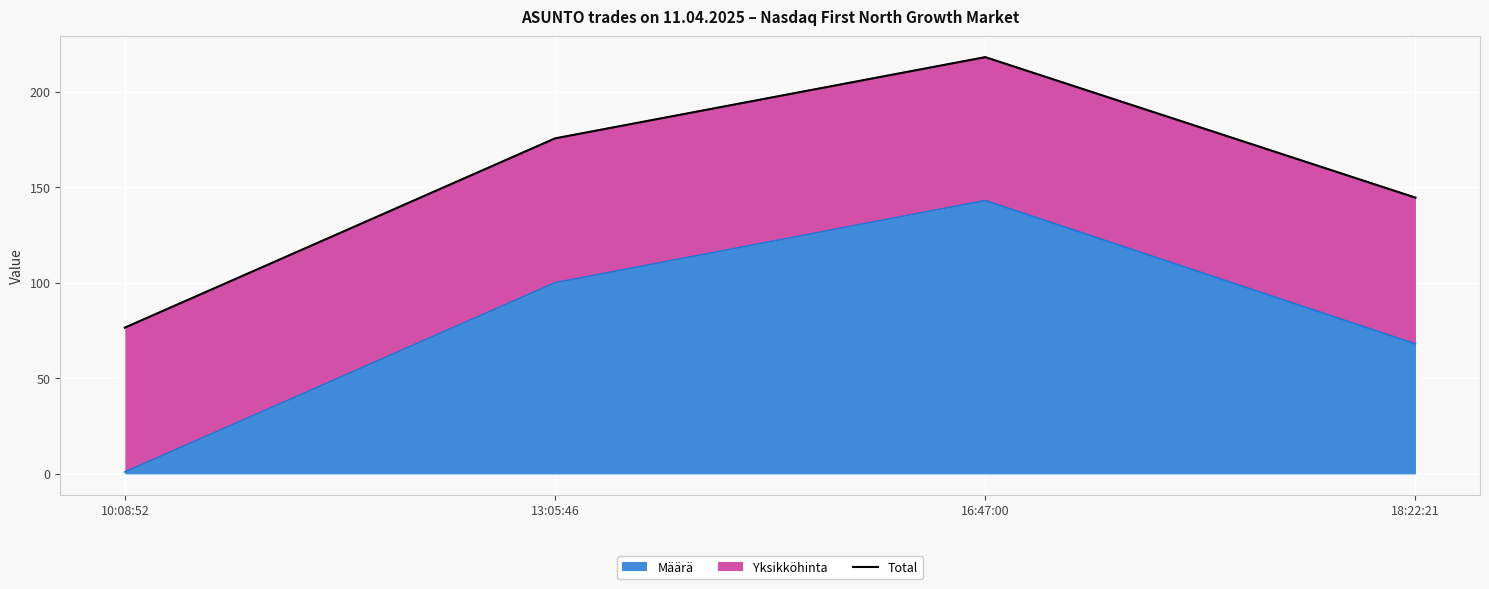

The value at 10:08:52 is 122.5. True or false?

False